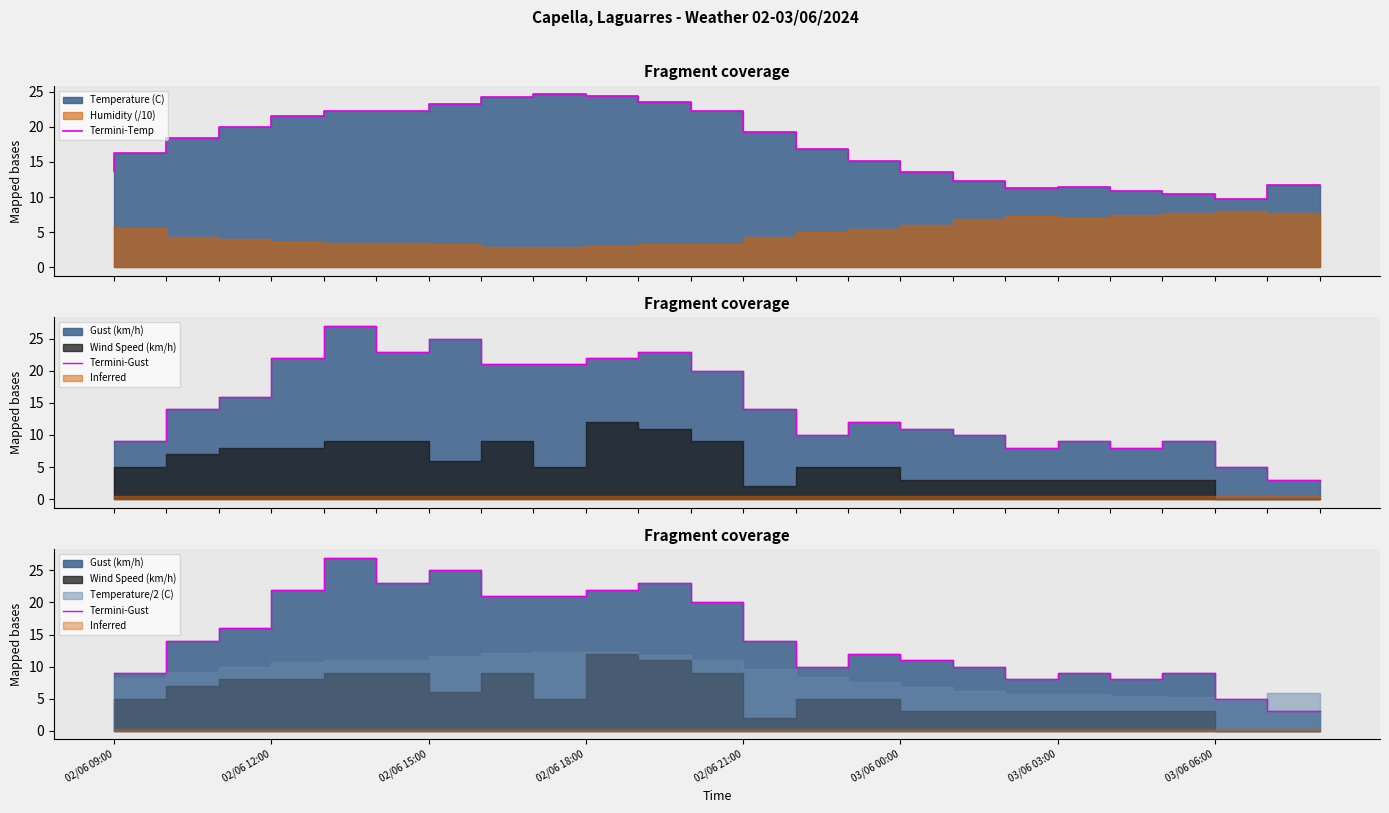

At how many categories does at least one series exceed 21?

9